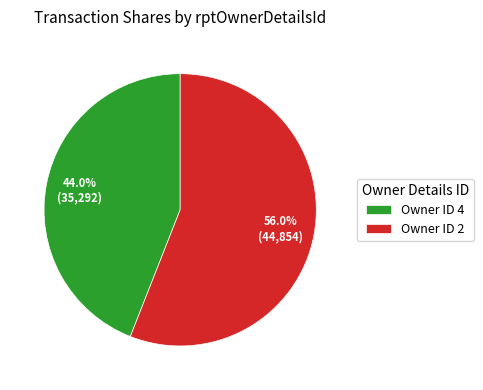

Rank the categories by value from lowest to highest.

Owner ID 4, Owner ID 2